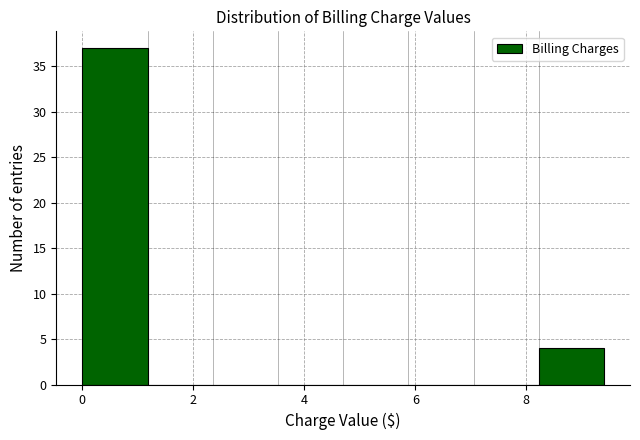

What is the height of the bar covering 0.0 to 1.2 on the x-axis? Neither the bar edges nor the heights are printed on the chart, so give them approximately, as read against the axes.

37